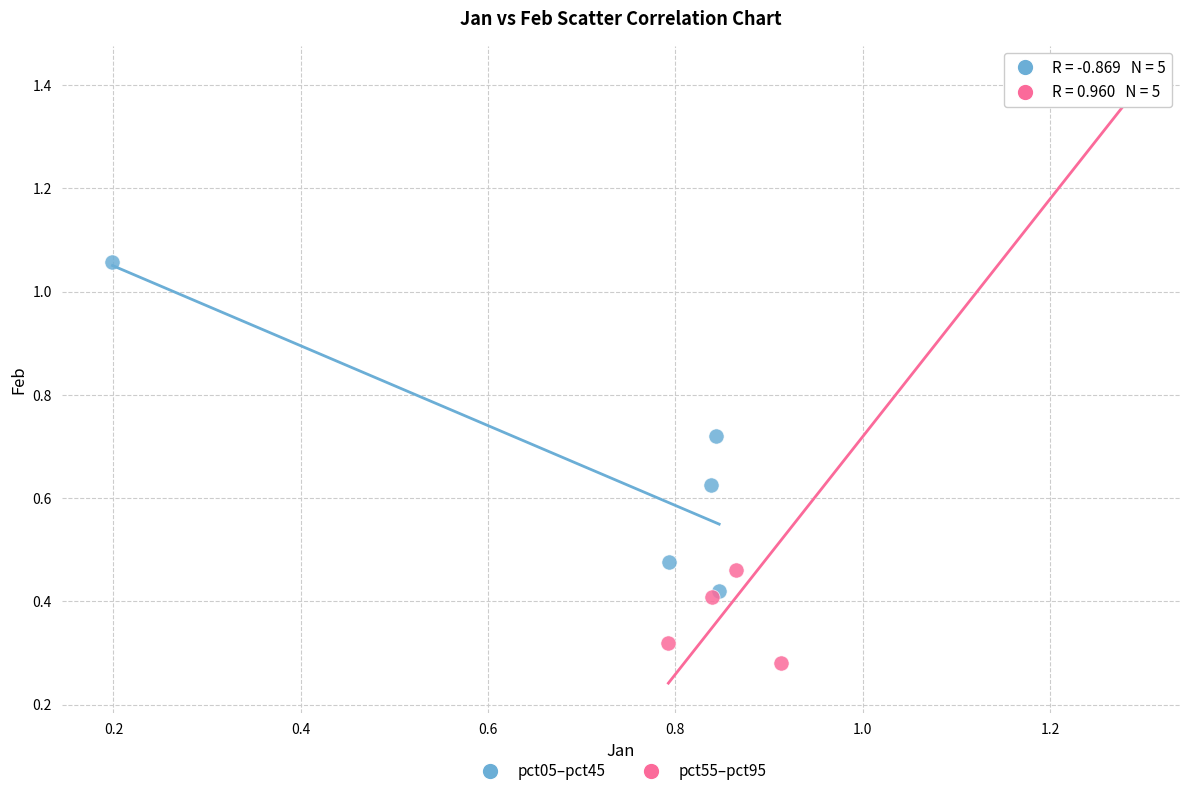

What are all the series names shown in the legend?

pct05–pct45, pct55–pct95